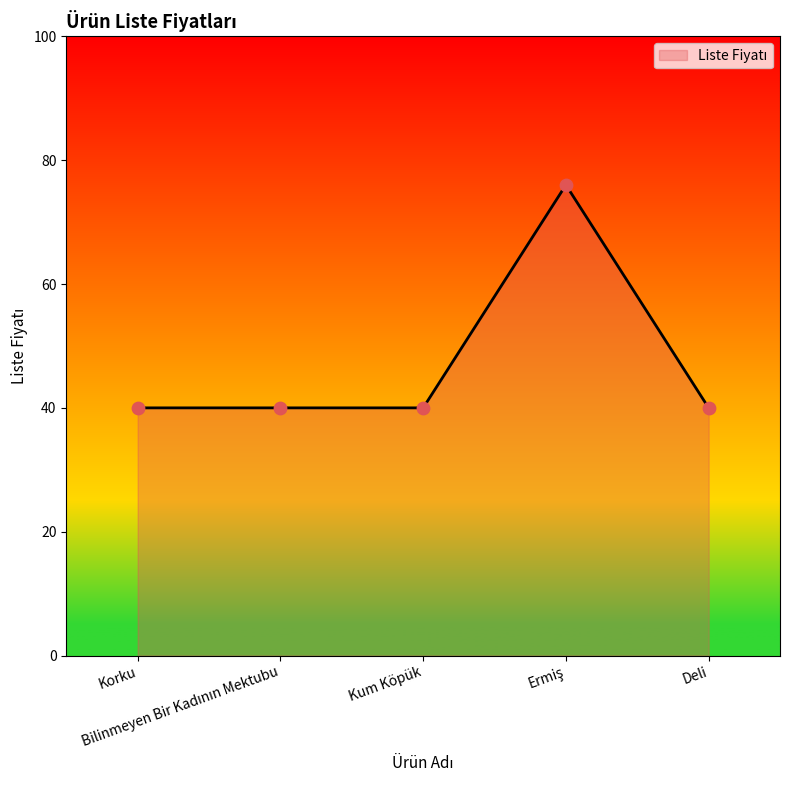

What is the minimum value shown in the chart?

40